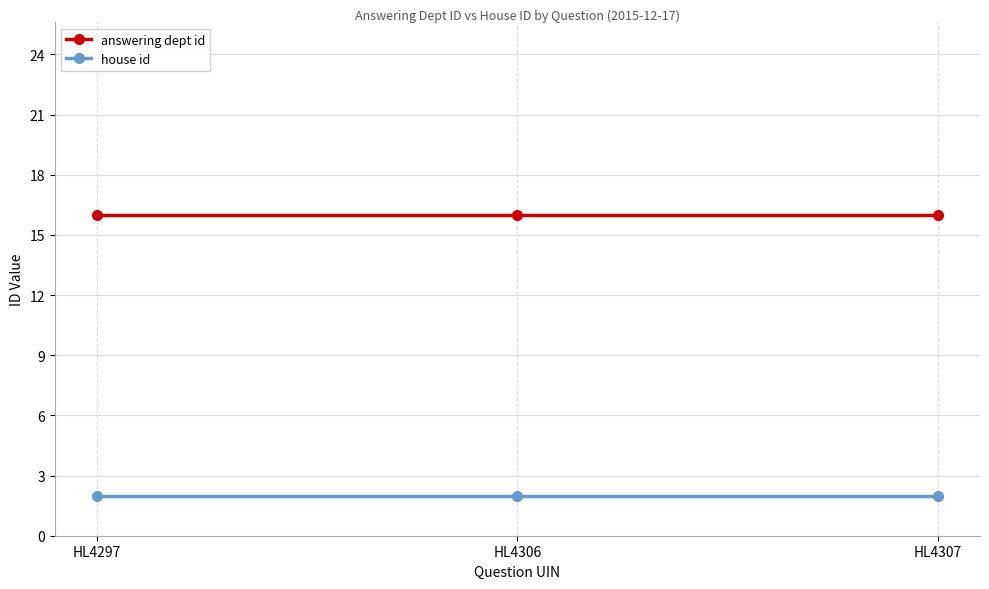

What is the sum of the house id values at HL4297 and HL4307?

4